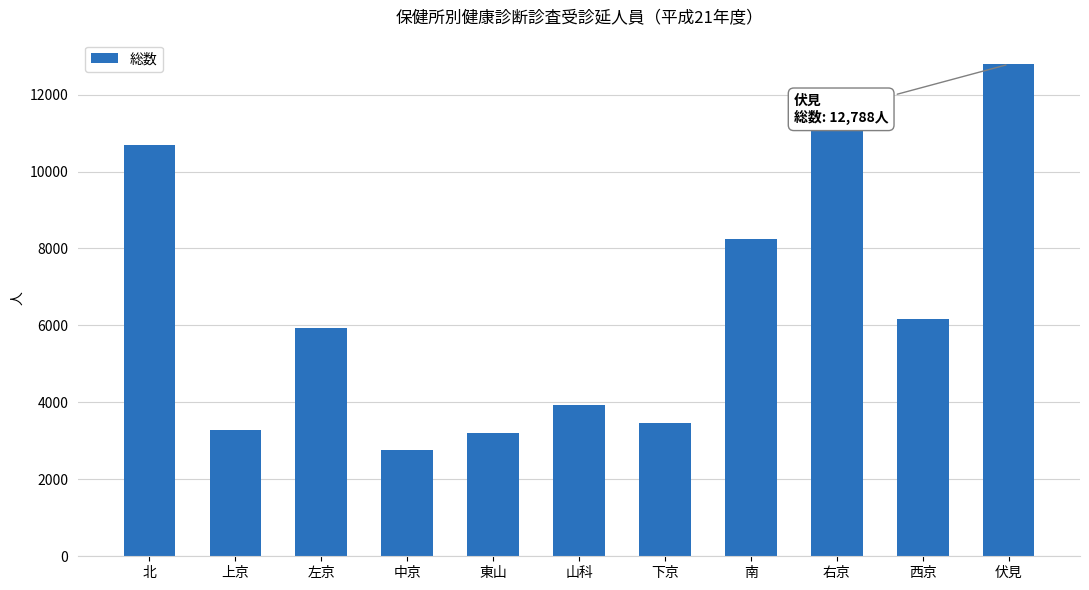

Reading left to right, what are all the values shown in this chart?

北=10684	上京=3277	左京=5921	中京=2754	東山=3199	山科=3941	下京=3457	南=8259	右京=11928	西京=6178	伏見=12788